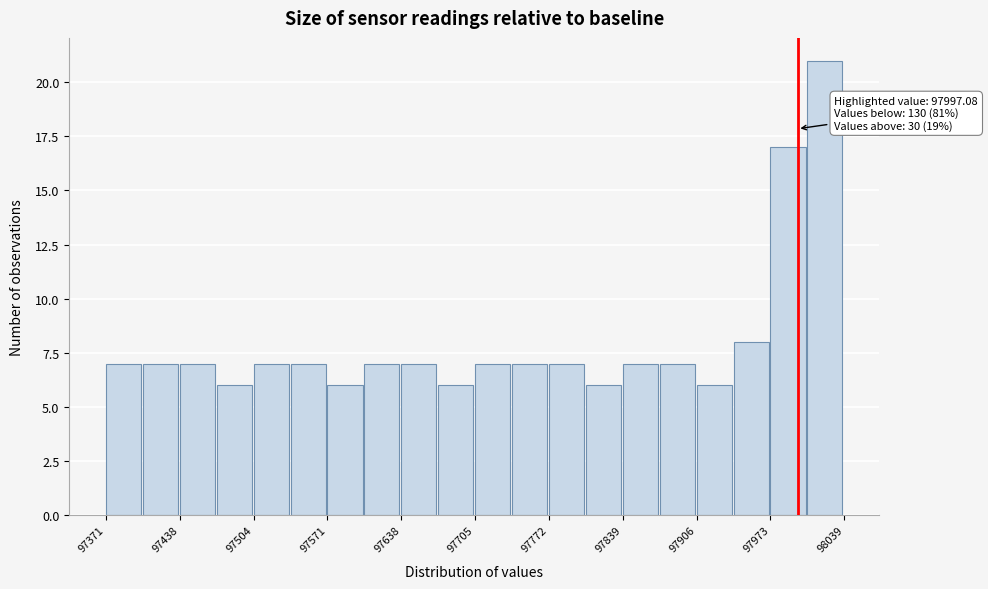

Around what value on the x-axis is the tallest bar? Give the approximate position of its centre, as read against the axis.

98020